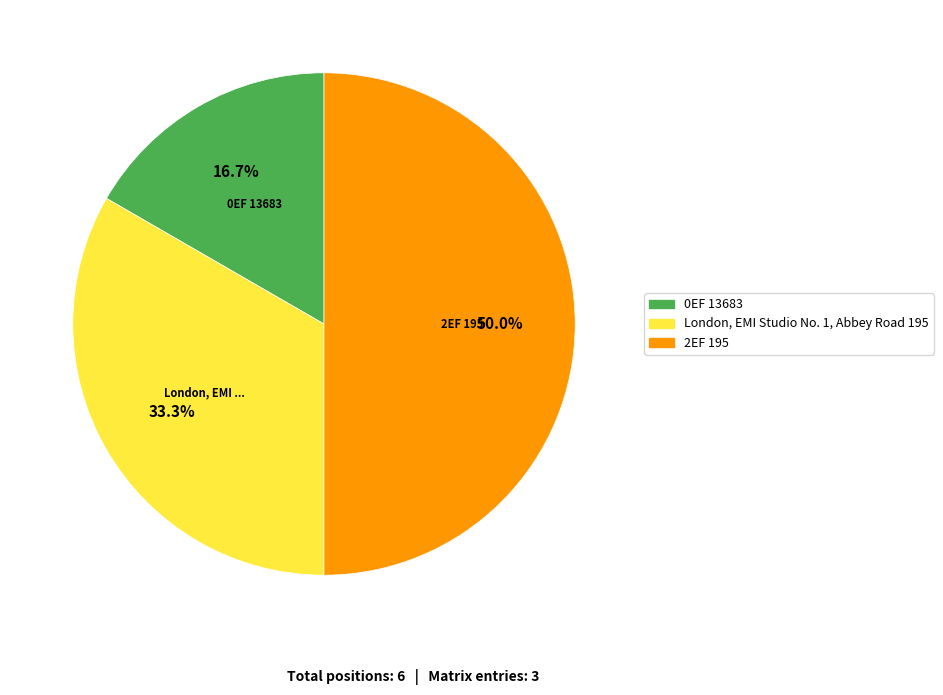

What percentage is the 0EF 13683 slice, to the nearest percent?

17%